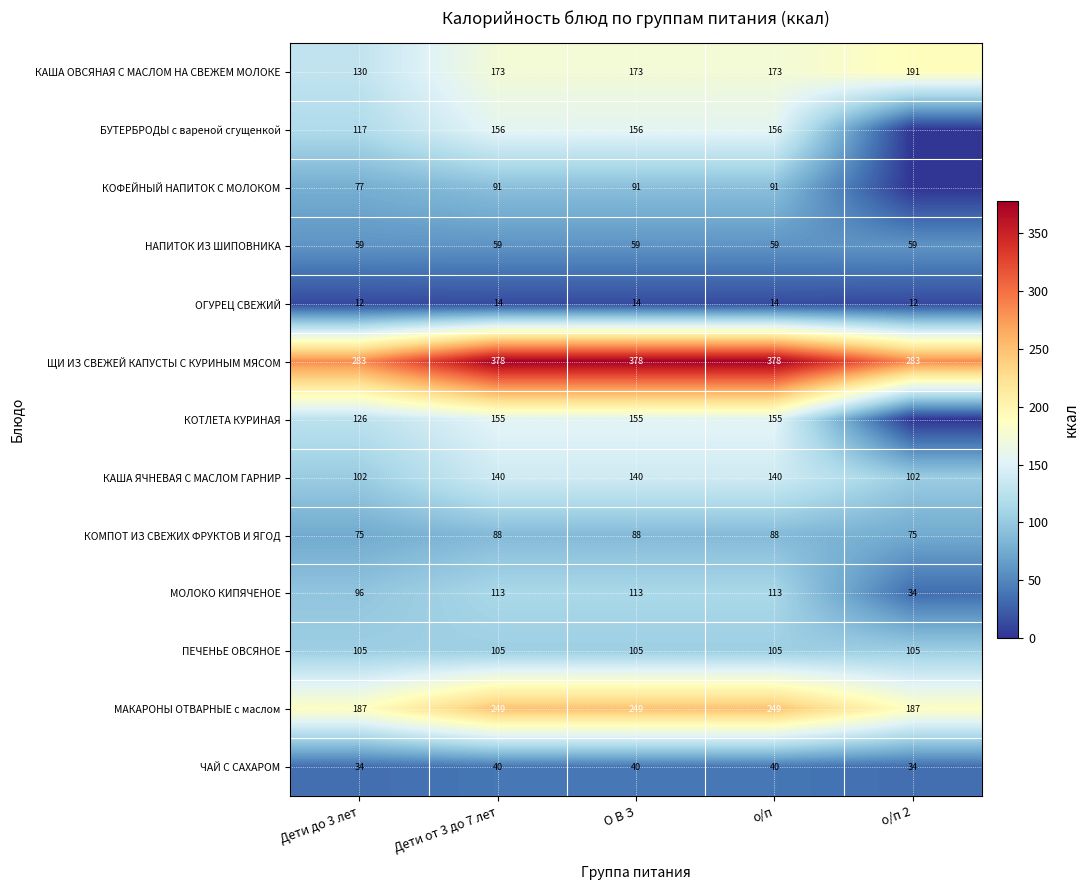

At which category does the chart reach its minimum across all series?

о/п 2